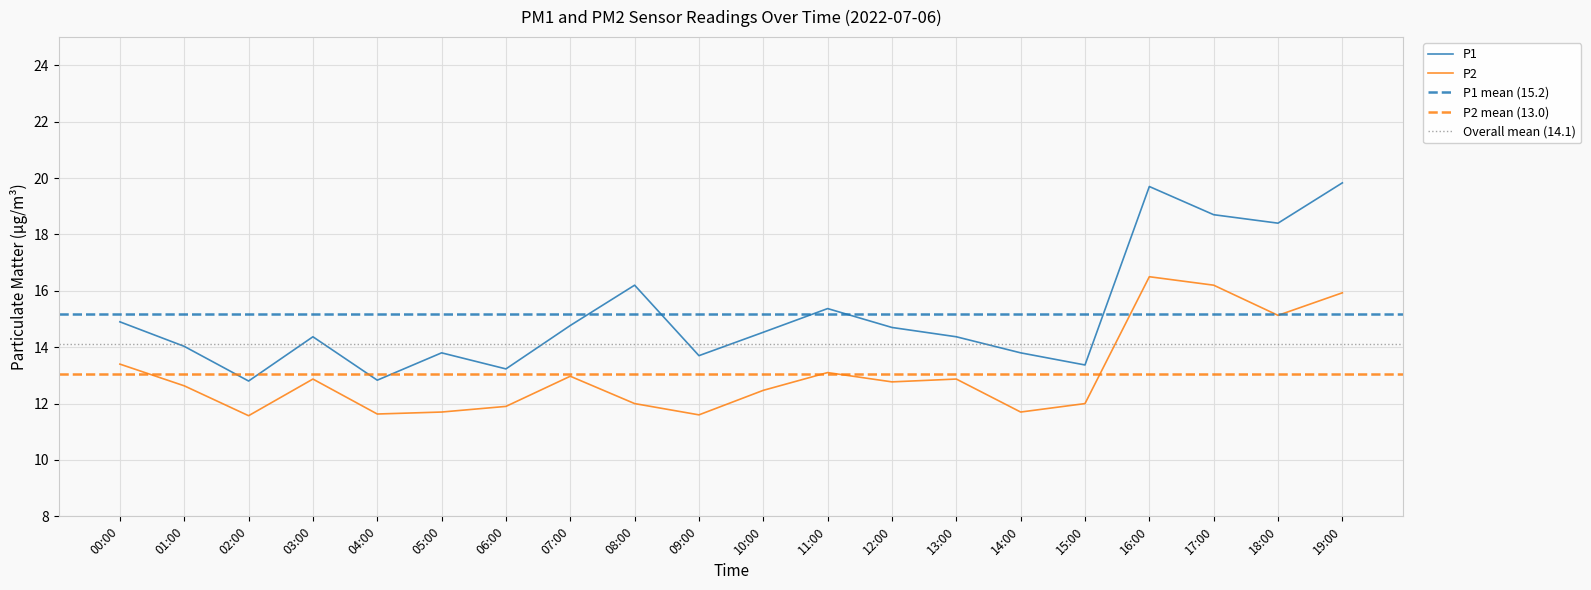

How many interior local peaks does the P2 series have?

5